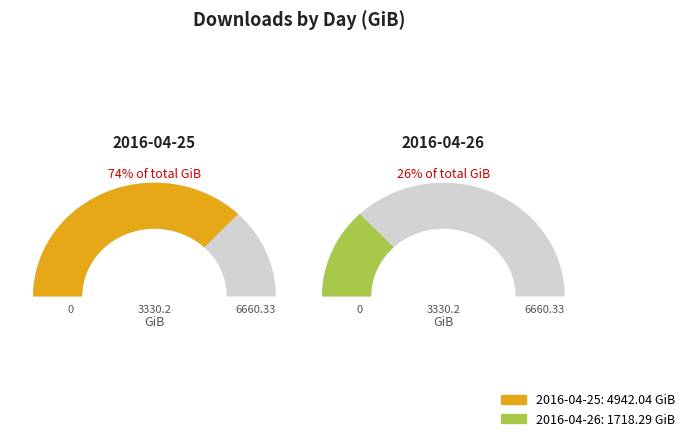

Count the number of slices in the pie.

2